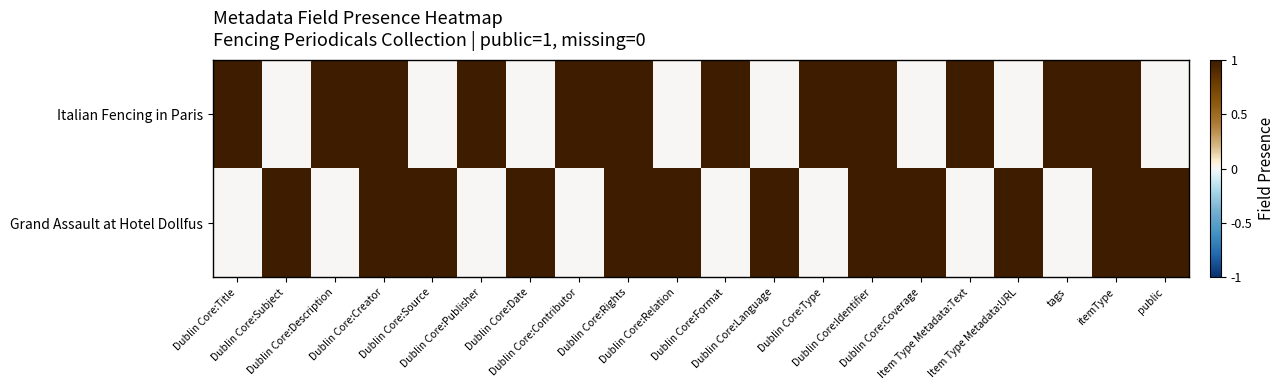

Reading left to right, what are all the values shown in this chart?

Italian Fencing in Paris: Dublin Core:Title=1	Dublin Core:Subject=0	Dublin Core:Description=1	Dublin Core:Creator=1	Dublin Core:Source=0	Dublin Core:Publisher=1	Dublin Core:Date=0	Dublin Core:Contributor=1	Dublin Core:Rights=1	Dublin Core:Relation=0	Dublin Core:Format=1	Dublin Core:Language=0	Dublin Core:Type=1	Dublin Core:Identifier=1	Dublin Core:Coverage=0	Item Type Metadata:Text=1	Item Type Metadata:URL=0	tags=1	itemType=1	public=0
Grand Assault at Hotel Dollfus: Dublin Core:Title=0	Dublin Core:Subject=1	Dublin Core:Description=0	Dublin Core:Creator=1	Dublin Core:Source=1	Dublin Core:Publisher=0	Dublin Core:Date=1	Dublin Core:Contributor=0	Dublin Core:Rights=1	Dublin Core:Relation=1	Dublin Core:Format=0	Dublin Core:Language=1	Dublin Core:Type=0	Dublin Core:Identifier=1	Dublin Core:Coverage=1	Item Type Metadata:Text=0	Item Type Metadata:URL=1	tags=0	itemType=1	public=1